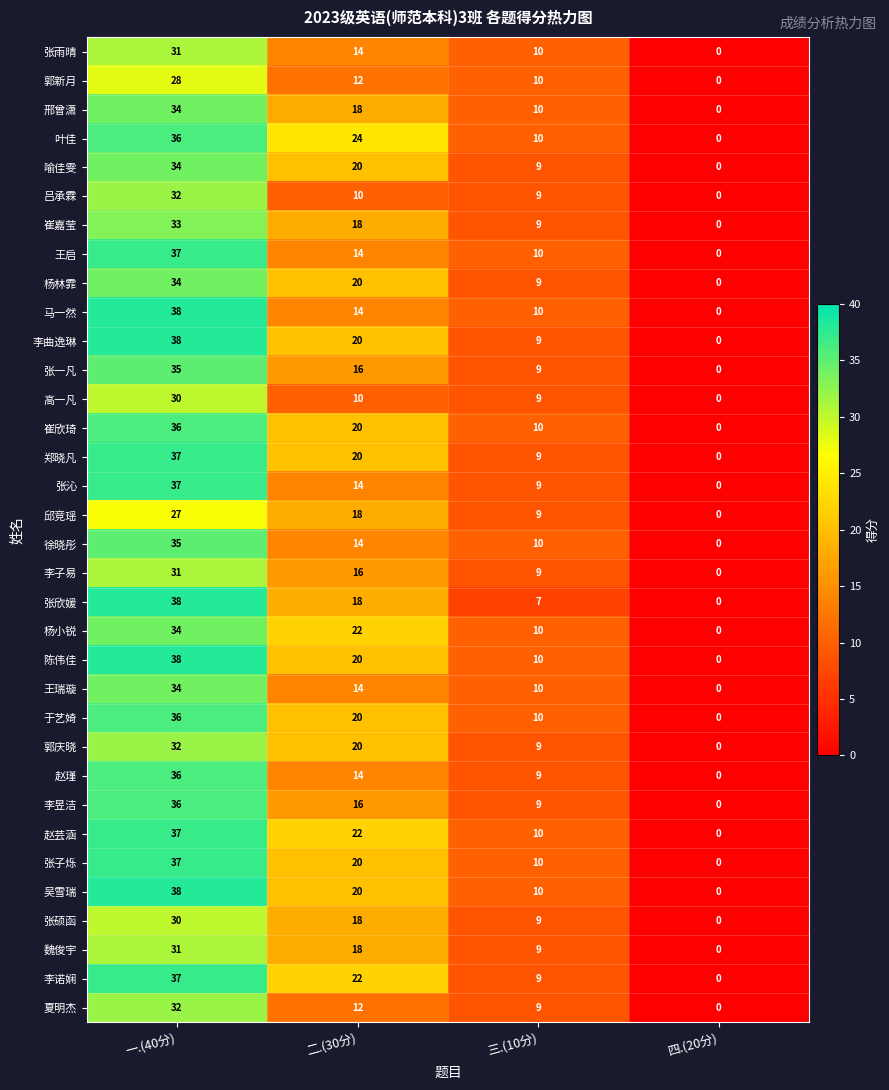

Count the number of data series in this chart.

34